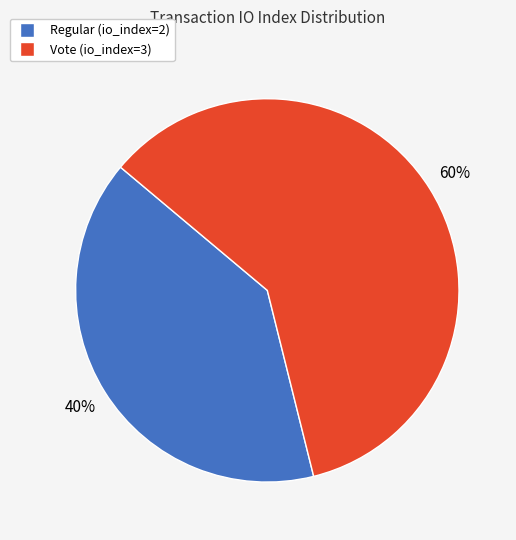

Combined, do Vote (io_index=3) and Regular (io_index=2) account for over 50%?

Yes